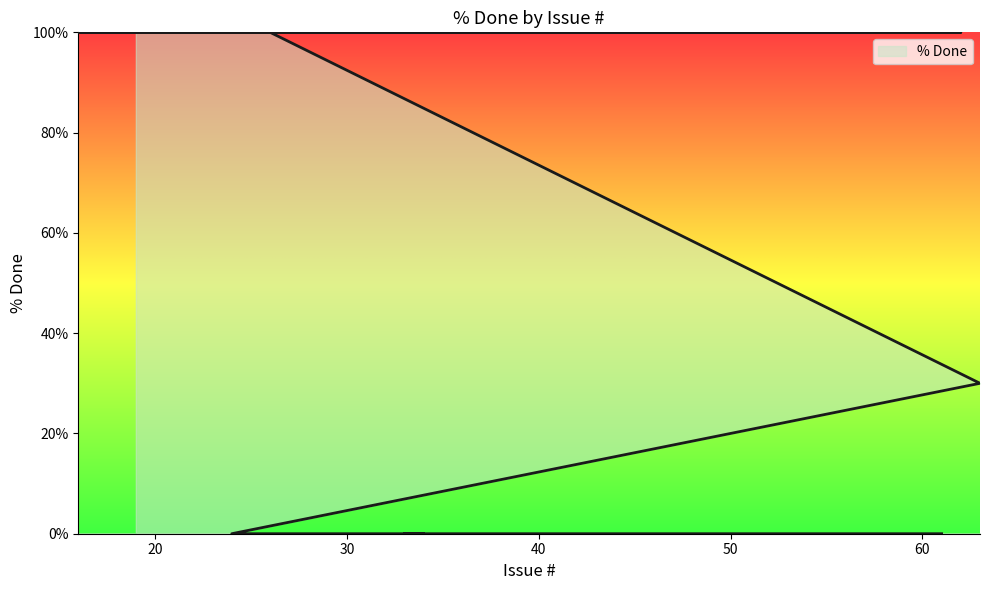

What is the sum of all values?

3130